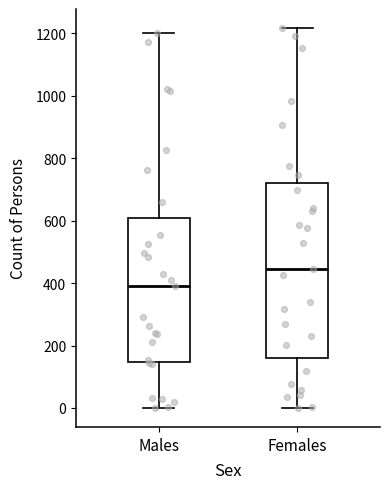

Which box's median line is the lowest?

Males